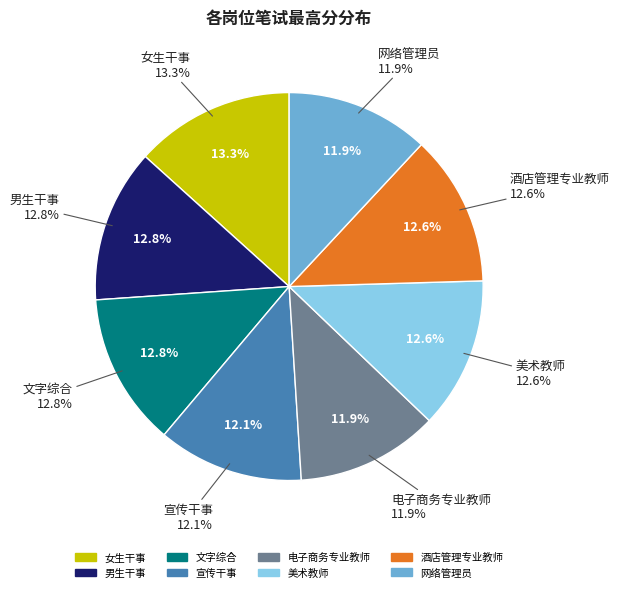

To the nearest percent, what portion does 宣传干事 represent?

12%